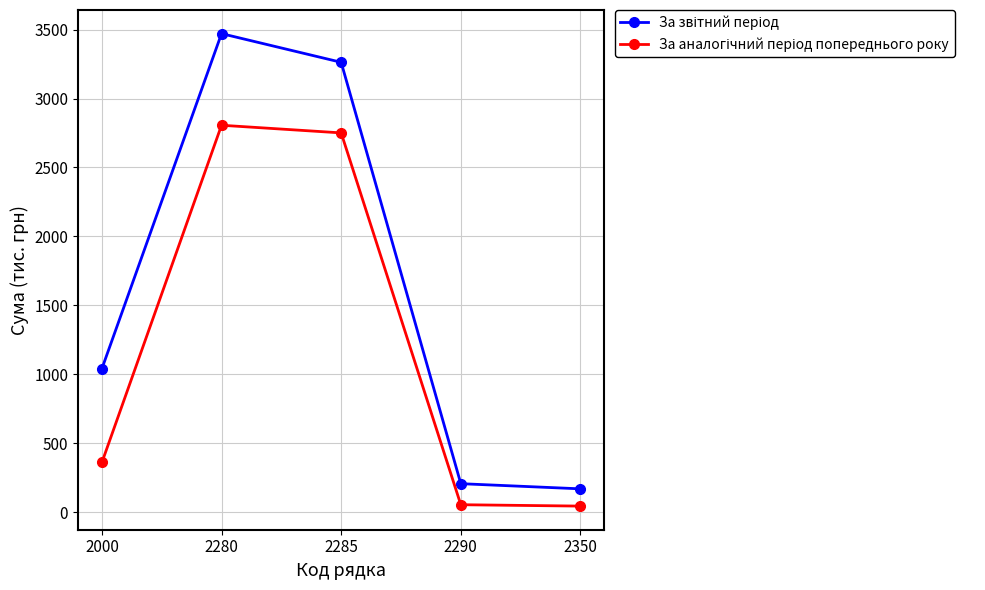

What is the total value across all series at 2000?

1402.8